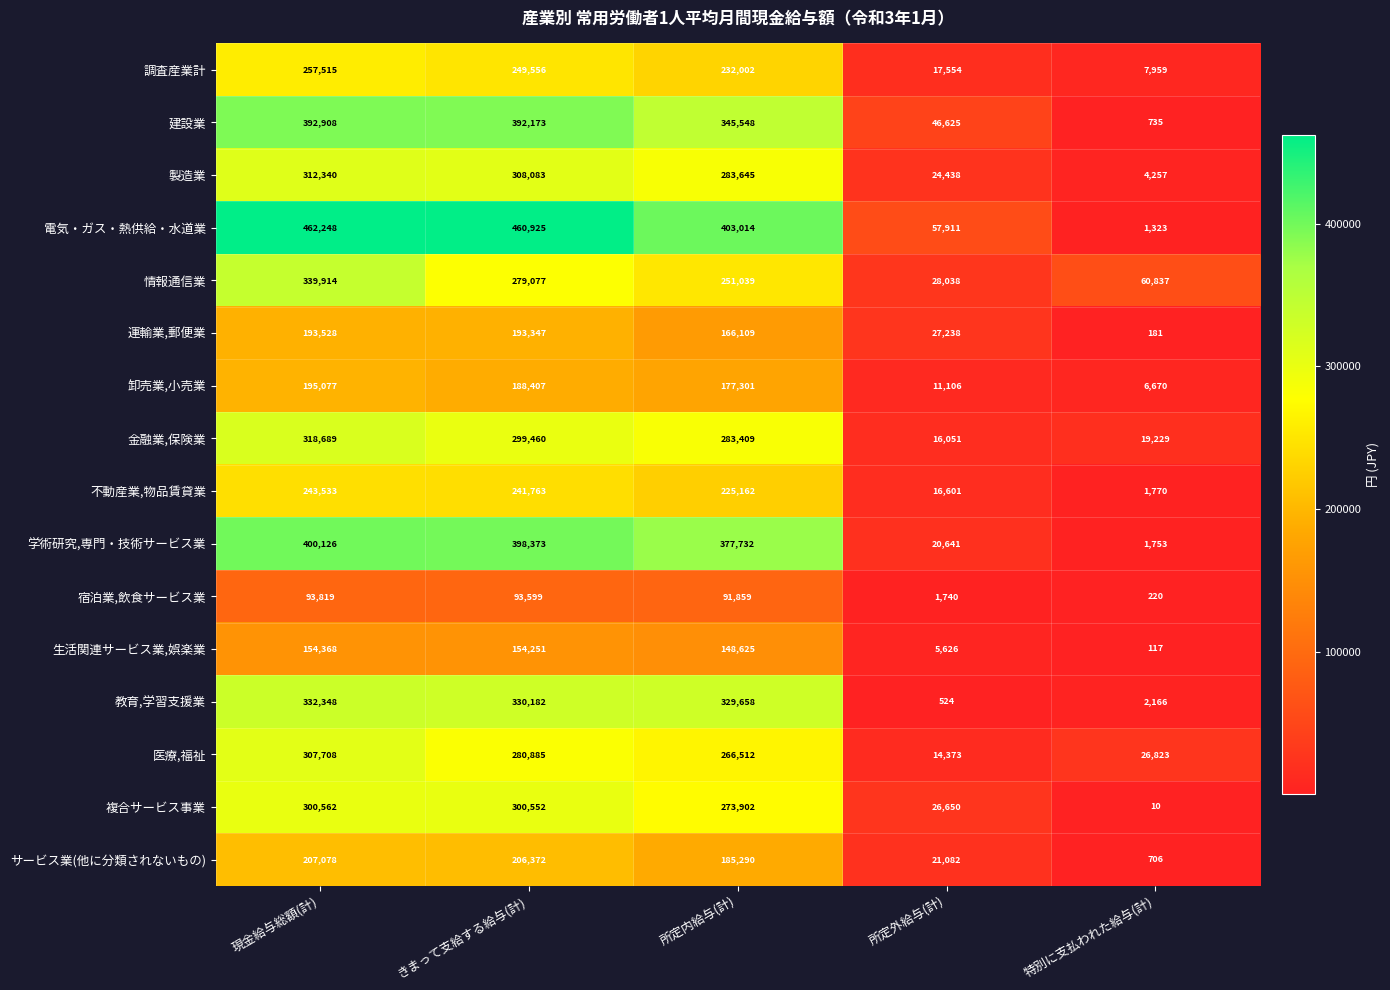

Which series has the largest total across all categories?

電気・ガス・熱供給・水道業